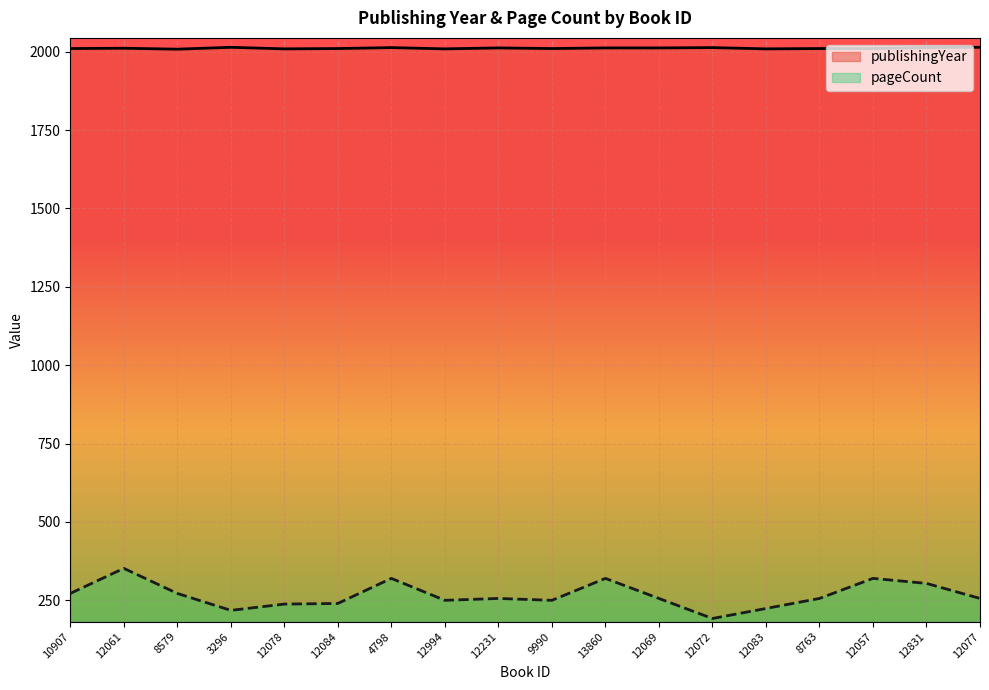

What are all the series names shown in the legend?

publishingYear, pageCount